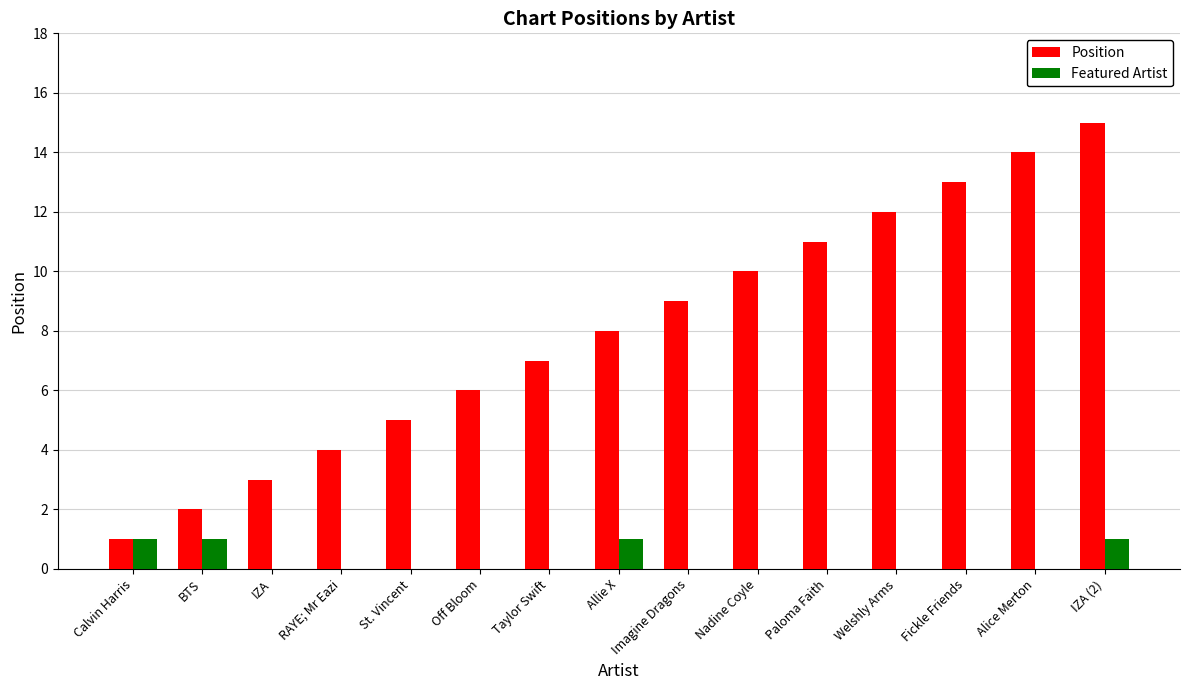

Between BTS and St. Vincent, which series saw the biggest shift?

Position